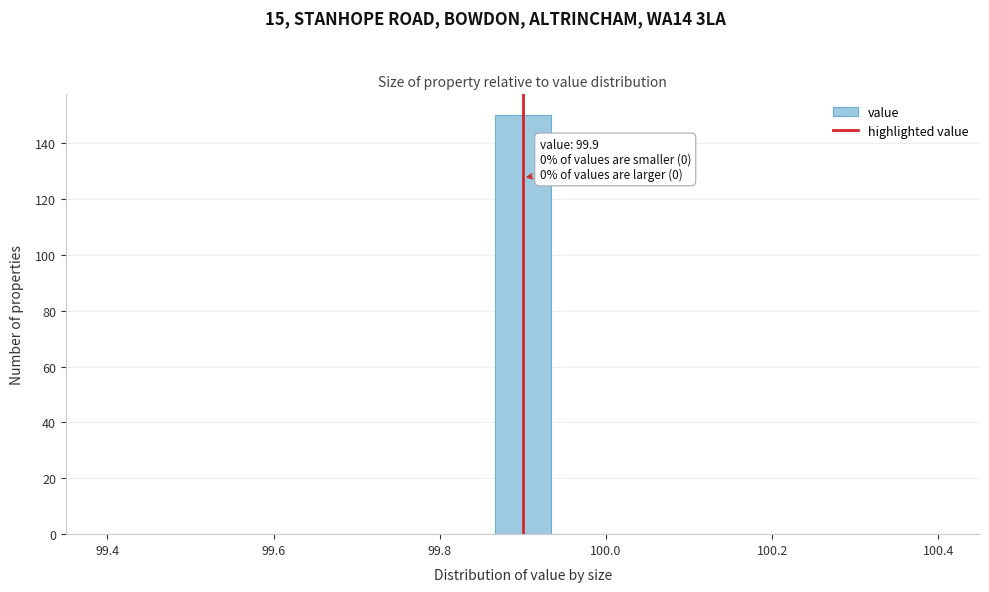

Read against the x-axis, roughly where is the centre of the tallest bar?

99.90